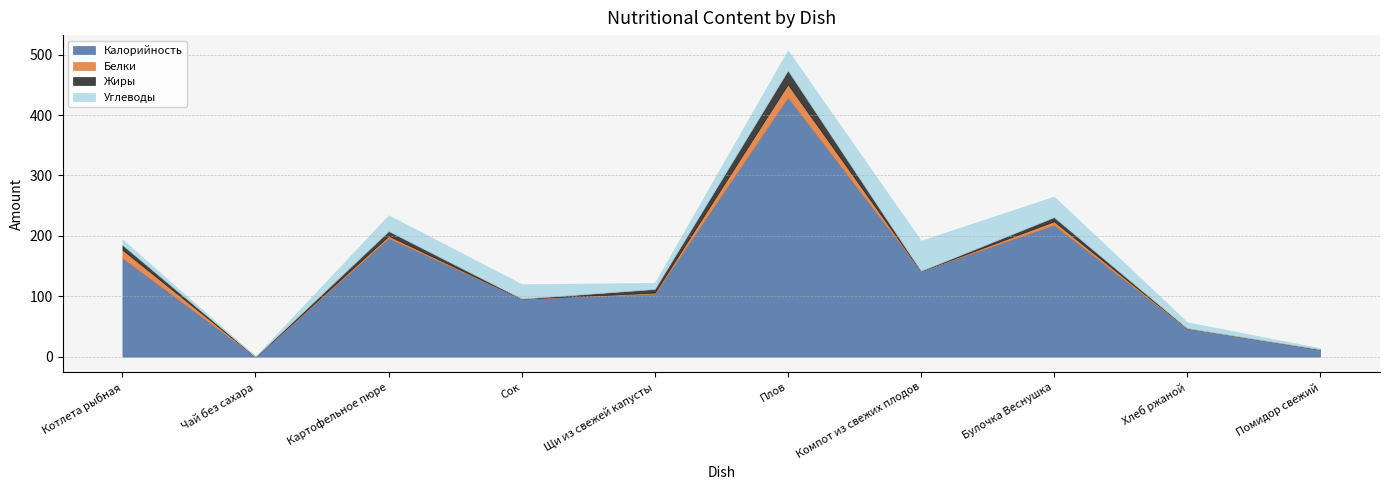

What is the total value across all series at Сок?

120